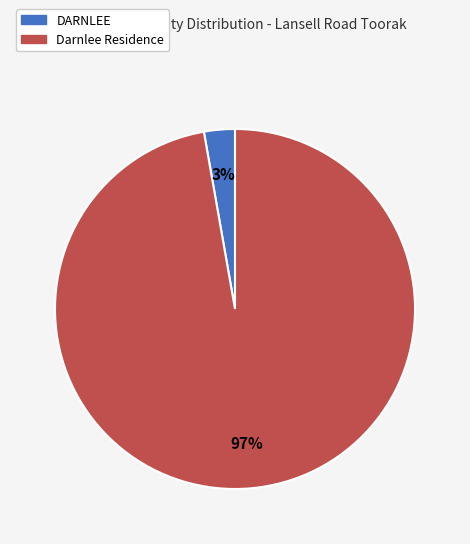

Combined, do DARNLEE and Darnlee Residence account for over 50%?

Yes